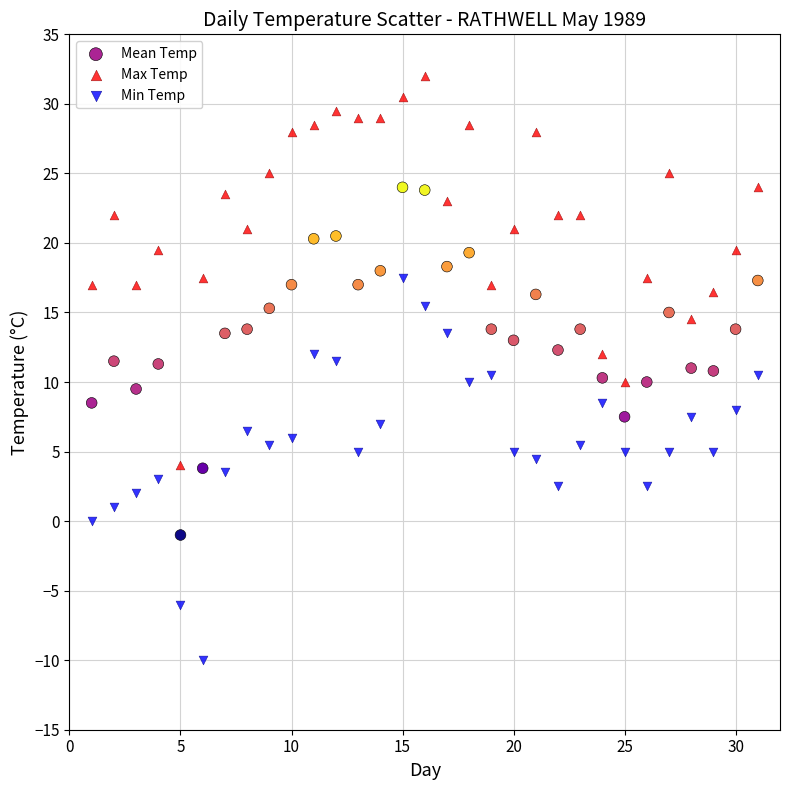

What are all the series names shown in the legend?

Mean Temp, Max Temp, Min Temp